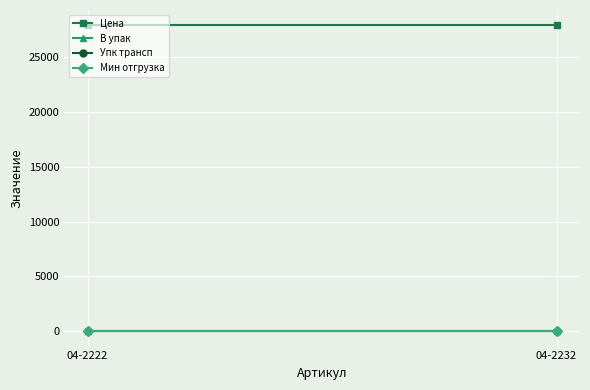

How many data points does each series have?

2